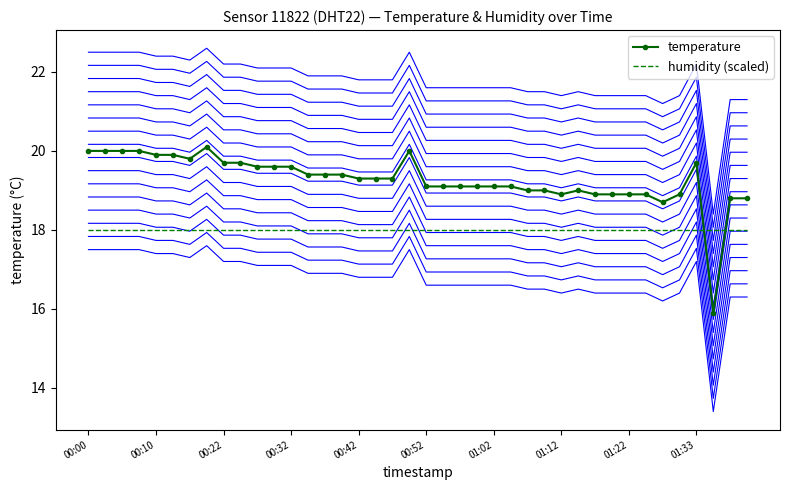

True or false: temperature and humidity (scaled) cross at least once.

True